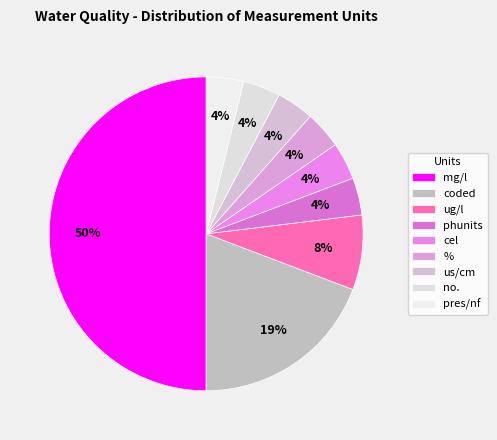

What percentage is the coded slice, to the nearest percent?

19%